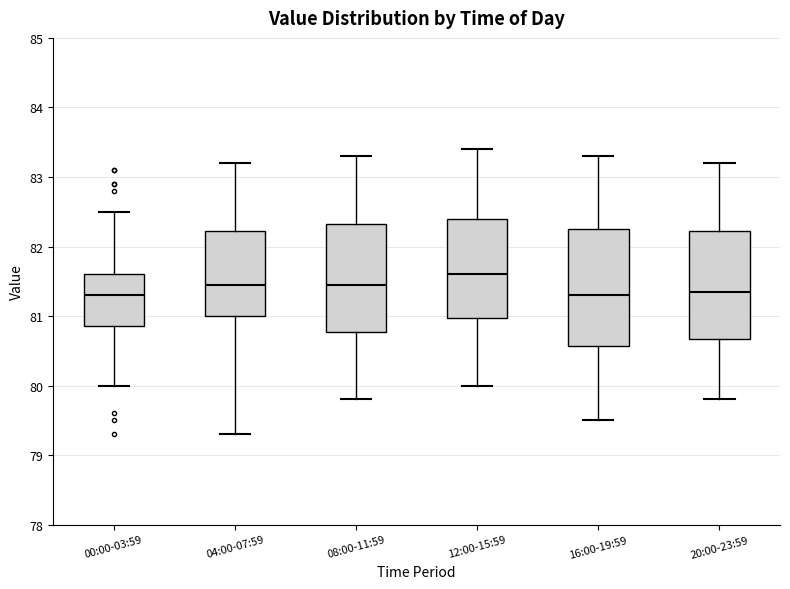

Reading left to right, transcribe this box plot: for each box, give where its median line is, the range the box spans, and where its two whiskers end, as read against the y-axis. The values are not printed on the chart, so give them approximately, as read against the axis.

00:00-03:59: median 81.3, box 80.9 to 81.6, whiskers 80.0 to 82.5
04:00-07:59: median 81.5, box 81.0 to 82.2, whiskers 79.3 to 83.2
08:00-11:59: median 81.5, box 80.8 to 82.3, whiskers 79.8 to 83.3
12:00-15:59: median 81.6, box 81.0 to 82.4, whiskers 80.0 to 83.4
16:00-19:59: median 81.3, box 80.6 to 82.3, whiskers 79.5 to 83.3
20:00-23:59: median 81.4, box 80.7 to 82.2, whiskers 79.8 to 83.2